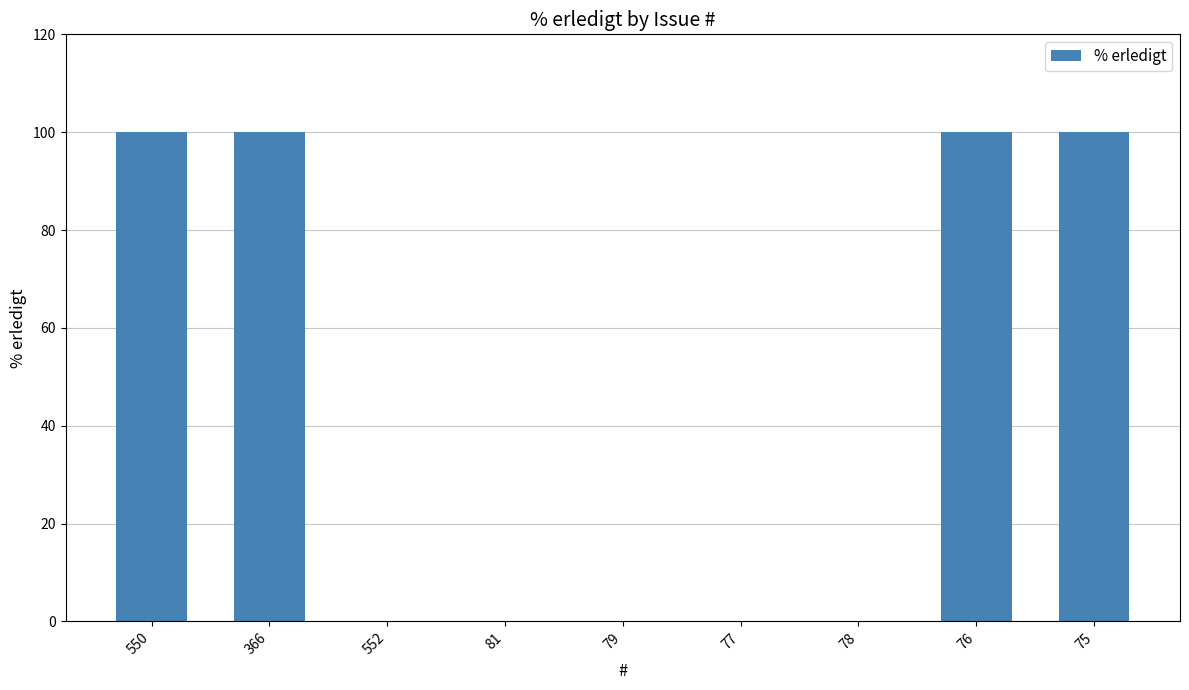

The chart shows a value of 0 at 78. True or false?

True